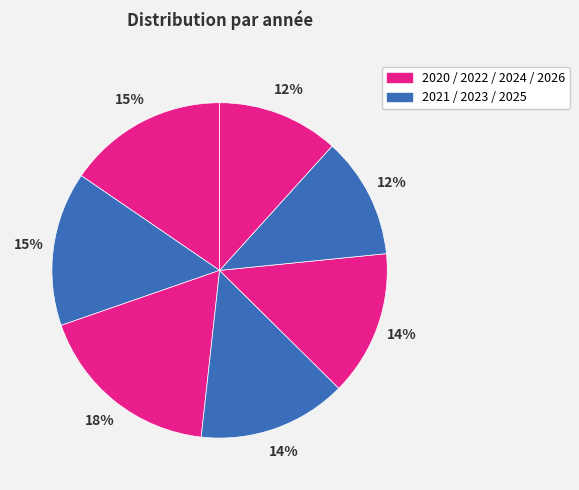

Count the number of slices in the pie.

7